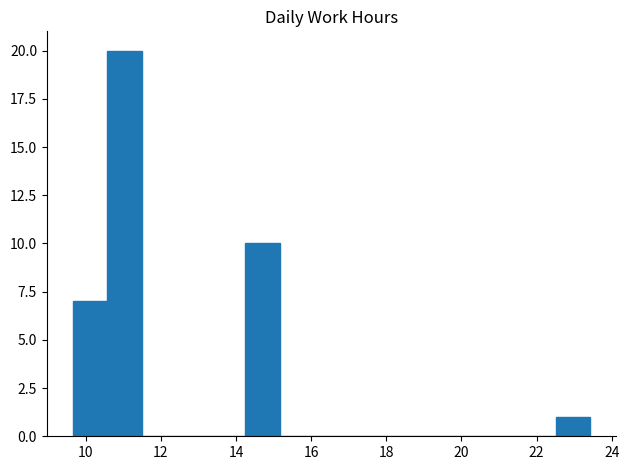

Over which range of the x-axis is the bar tallest?

10.6 to 11.4